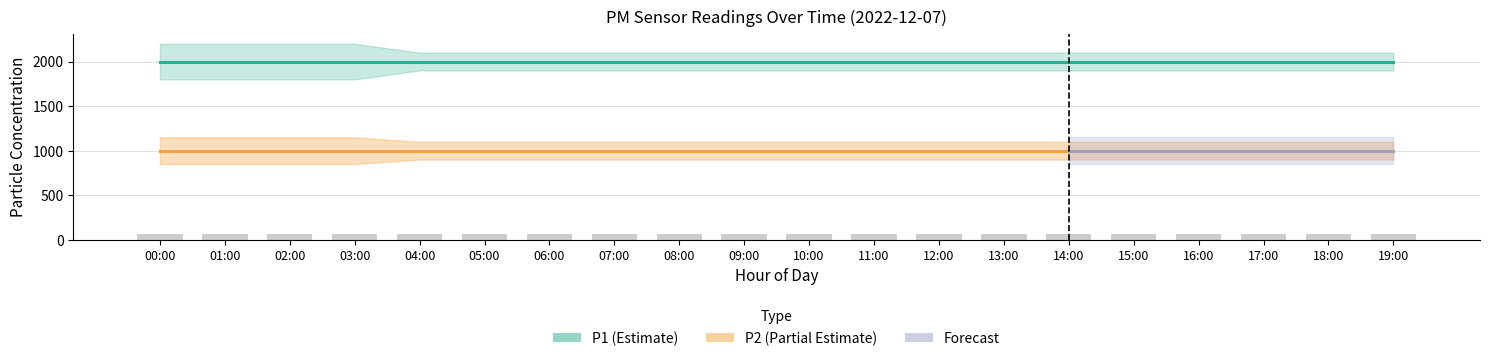

At which label is P1 closest to 1999?

00:00